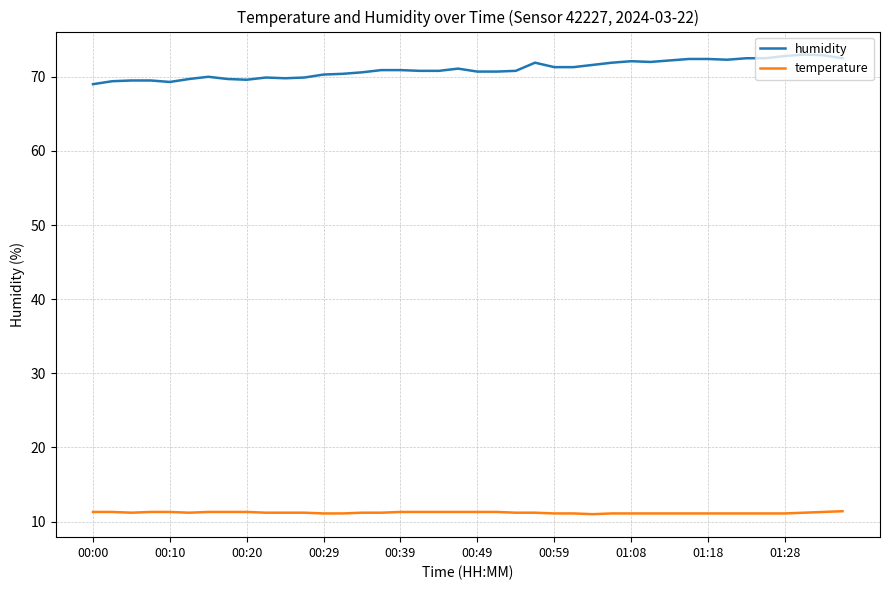

Does the chart have visible grid lines?

Yes